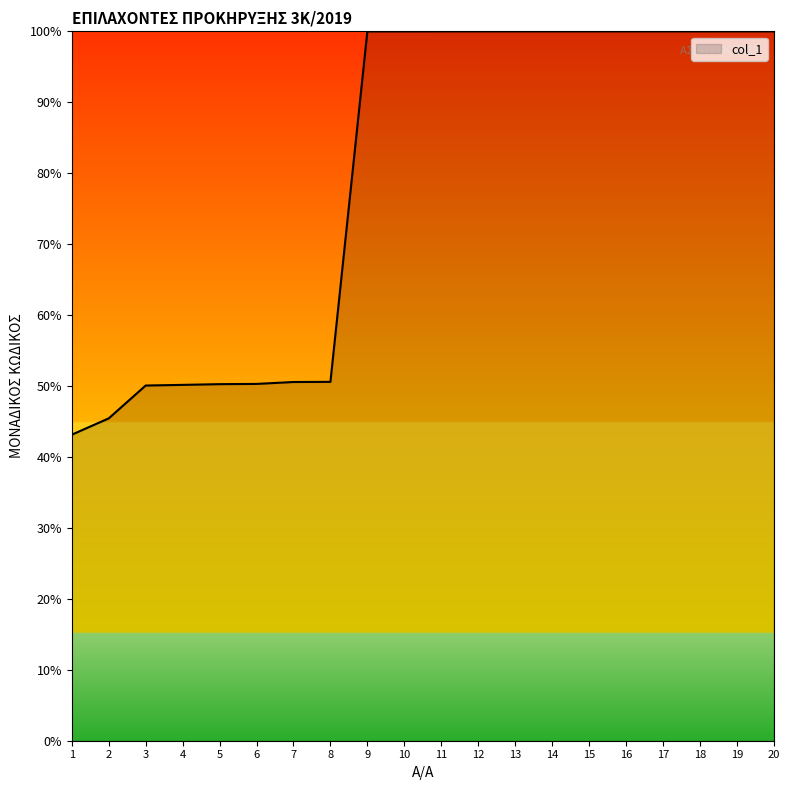

Is it true that the value at 3 is 0.1?

False